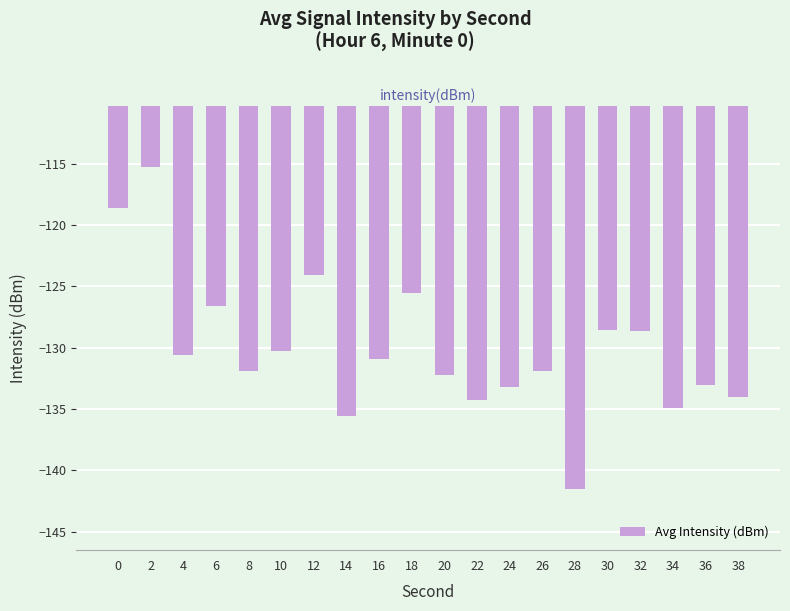

What is the change in value from 6 to 20?

-5.6